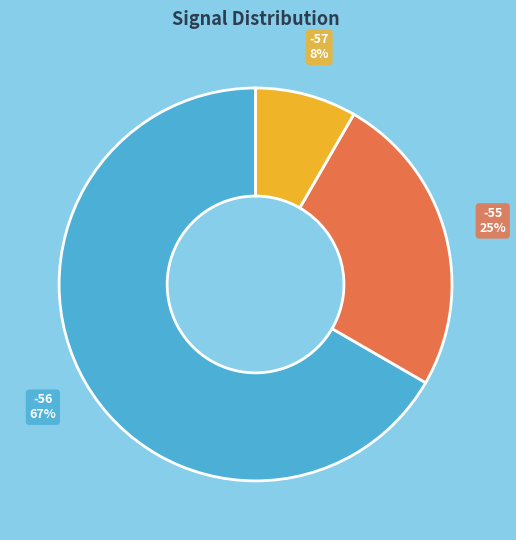

Which category has the smallest portion of the pie?

-57